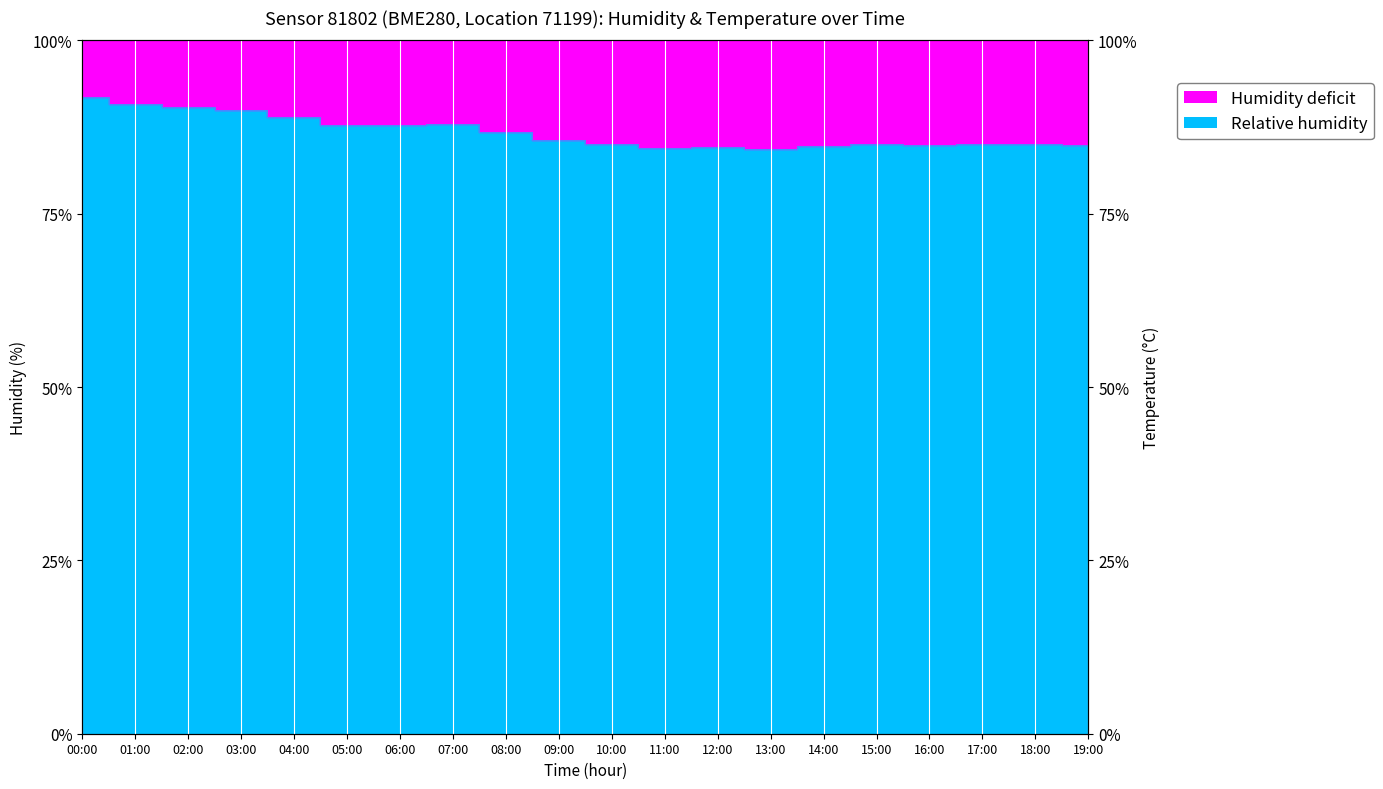

Count the number of categories in the chart.

20